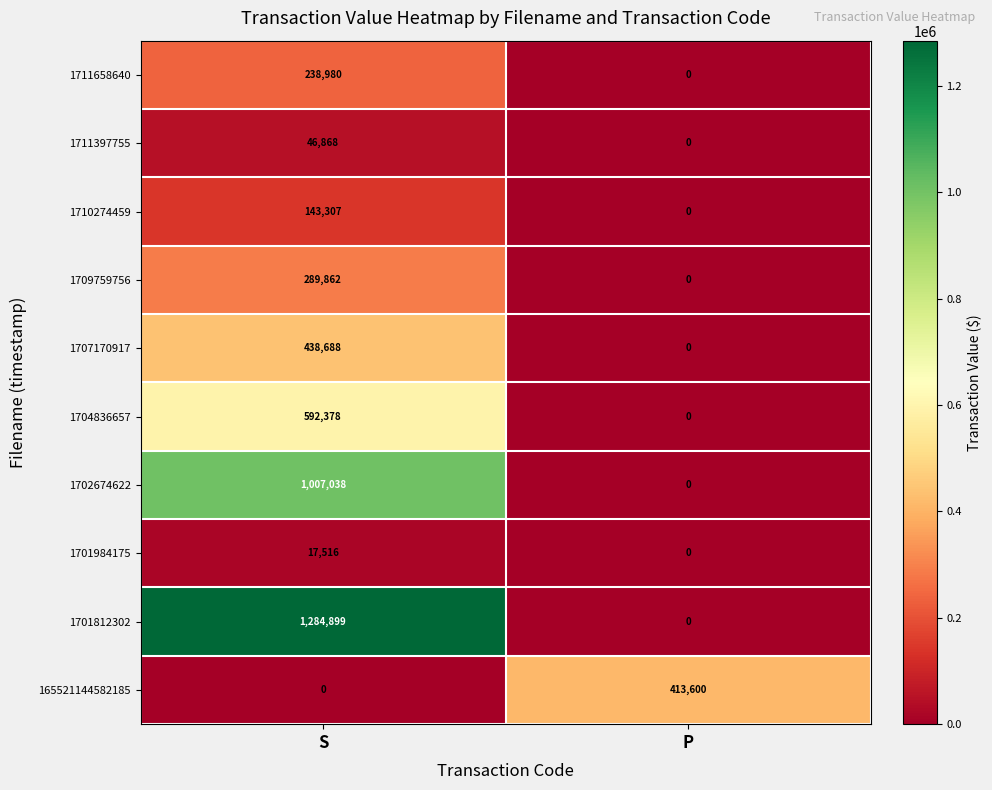

At how many categories does at least one series exceed 1219232?

1